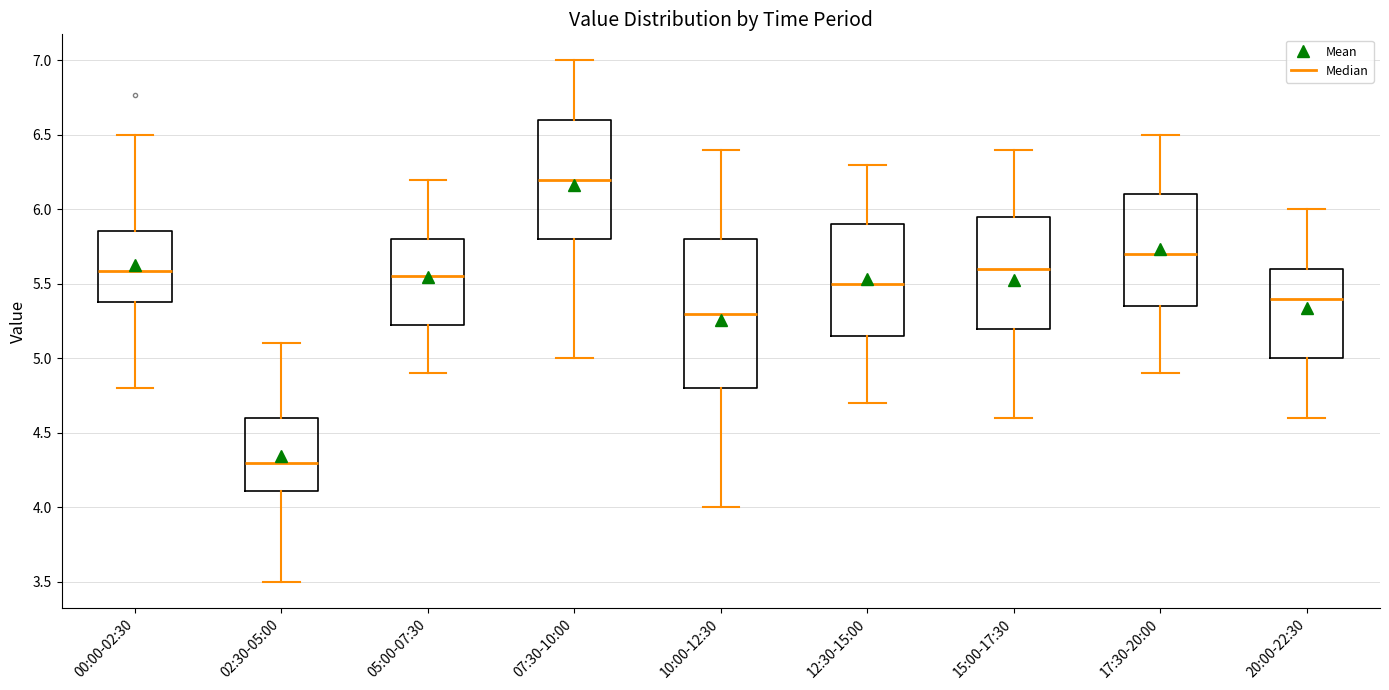

Reading left to right, transcribe this box plot: for each box, give where its median line is, the range the box spans, and where its two whiskers end, as read against the y-axis. The values are not printed on the chart, so give them approximately, as read against the axis.

00:00-02:30: median 5.60, box 5.40 to 5.85, whiskers 4.80 to 6.50
02:30-05:00: median 4.30, box 4.10 to 4.60, whiskers 3.50 to 5.10
05:00-07:30: median 5.55, box 5.25 to 5.80, whiskers 4.90 to 6.20
07:30-10:00: median 6.20, box 5.80 to 6.60, whiskers 5.00 to 7.00
10:00-12:30: median 5.30, box 4.80 to 5.80, whiskers 4.00 to 6.40
12:30-15:00: median 5.50, box 5.15 to 5.90, whiskers 4.70 to 6.30
15:00-17:30: median 5.60, box 5.20 to 5.95, whiskers 4.60 to 6.40
17:30-20:00: median 5.70, box 5.35 to 6.10, whiskers 4.90 to 6.50
20:00-22:30: median 5.40, box 5.00 to 5.60, whiskers 4.60 to 6.00